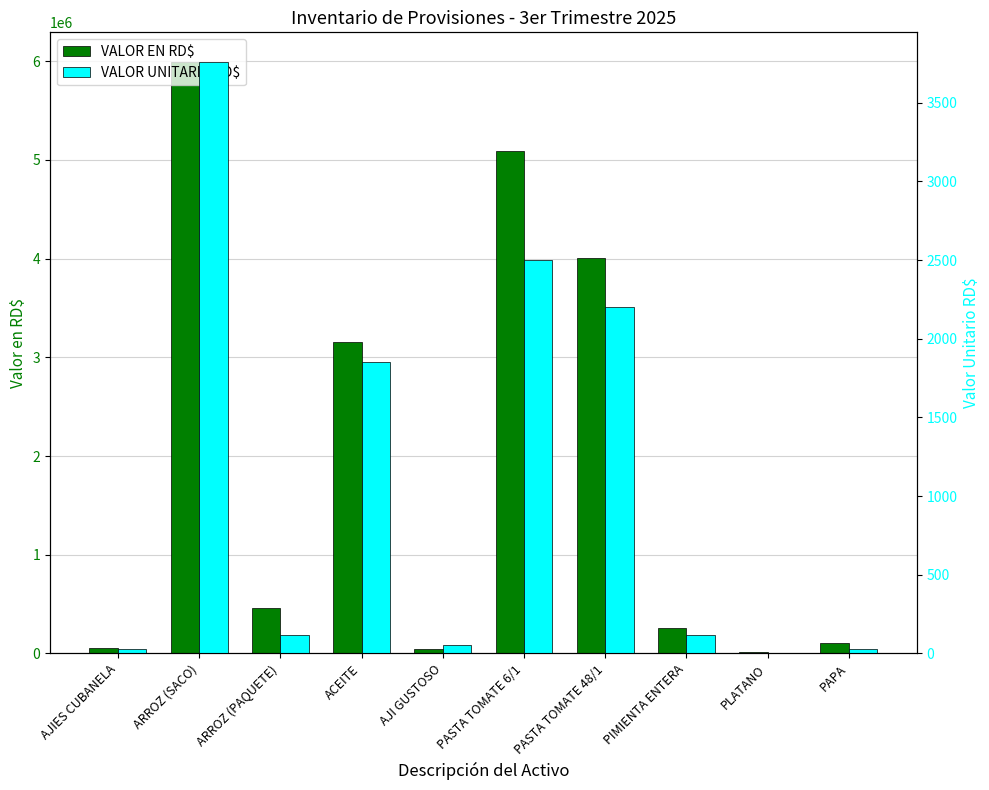

True or false: VALOR UNITARIO RD$ has a value of 19.9 at AJIES CUBANELA.

False